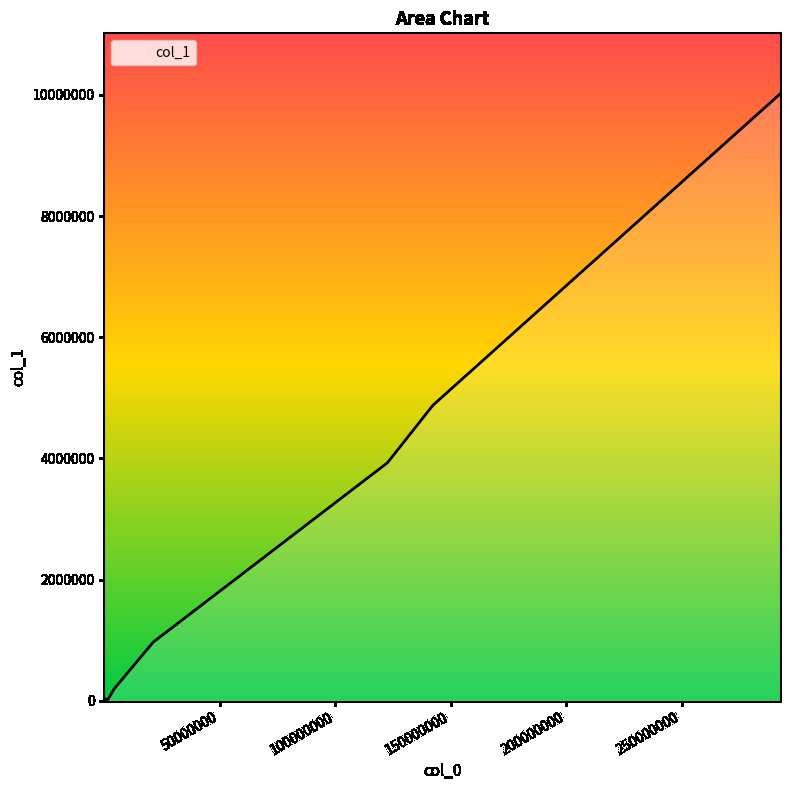

What is the difference between the maximum and minimum values?

10014143